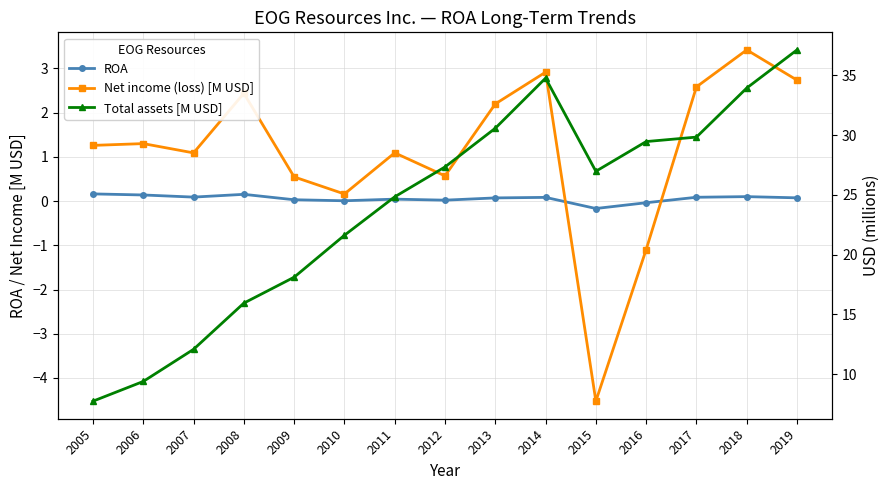

What is the difference between the Net income (loss) [M USD] values at 2016 and 2011?

2.2